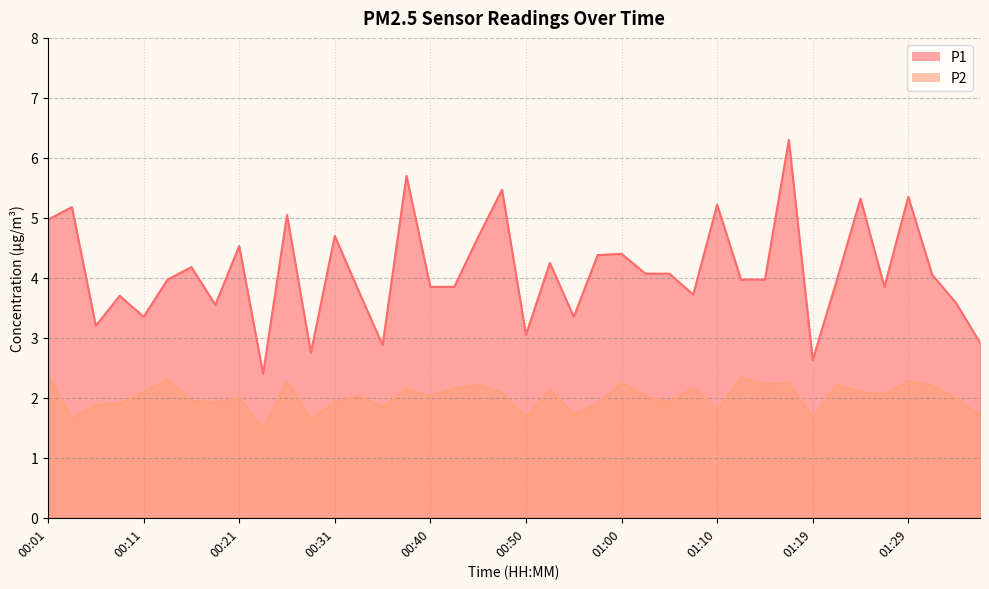

At 00:43, list the series in order from largest to smallest.

P1, P2